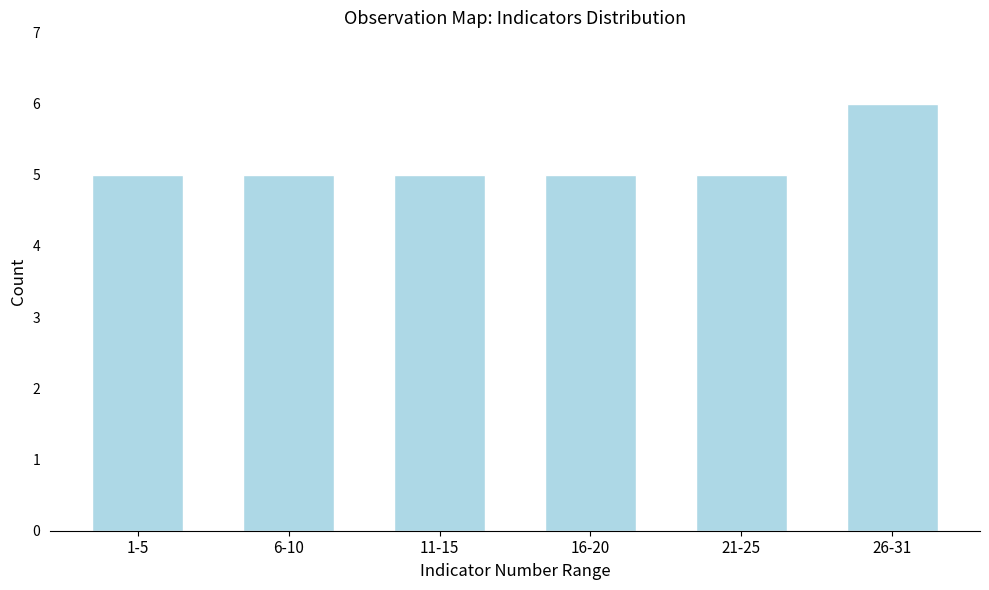

Reading left to right, what are all the values shown in this chart?

1-5=5	6-10=5	11-15=5	16-20=5	21-25=5	26-31=6